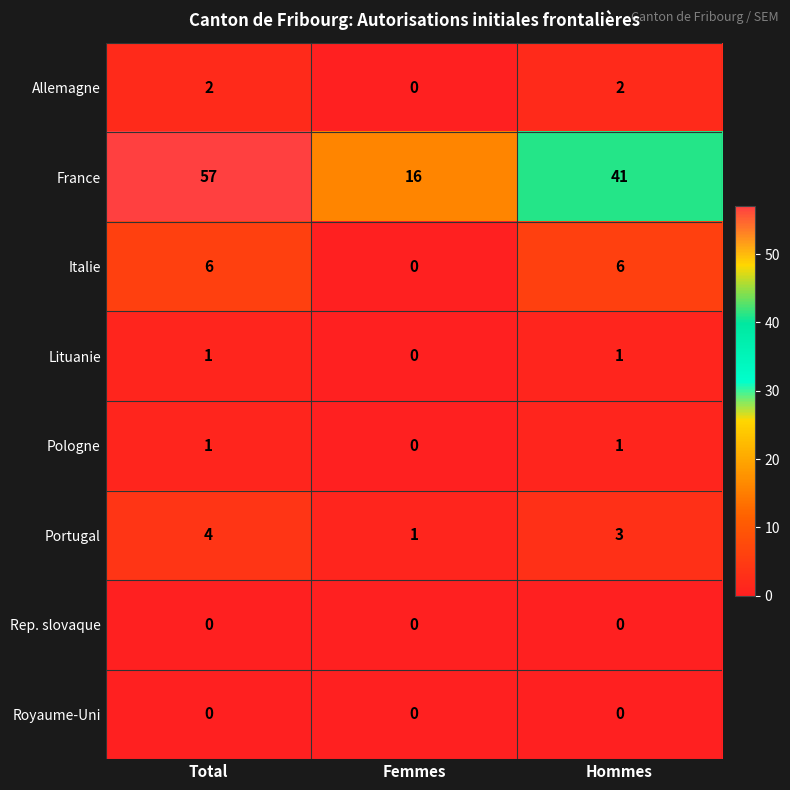

Which series has the largest total across all categories?

France